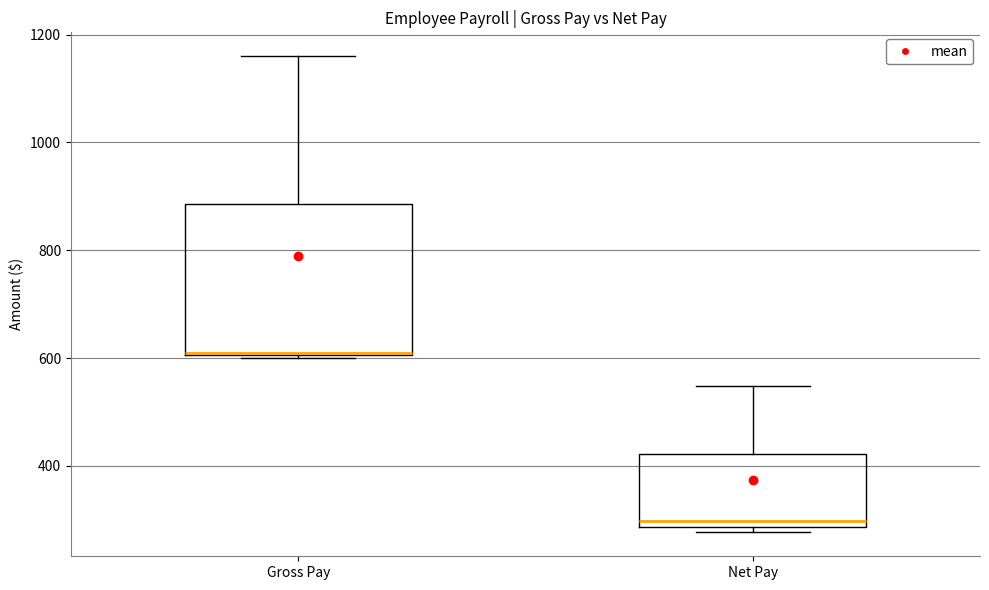

Reading left to right, transcribe this box plot: for each box, give where its median line is, the range the box spans, and where its two whiskers end, as read against the y-axis. The values are not printed on the chart, so give them approximately, as read against the axis.

Gross Pay: median 620, box 600 to 880, whiskers 600 to 1160
Net Pay: median 300, box 280 to 420, whiskers 280 (just below the box's lower edge) to 540